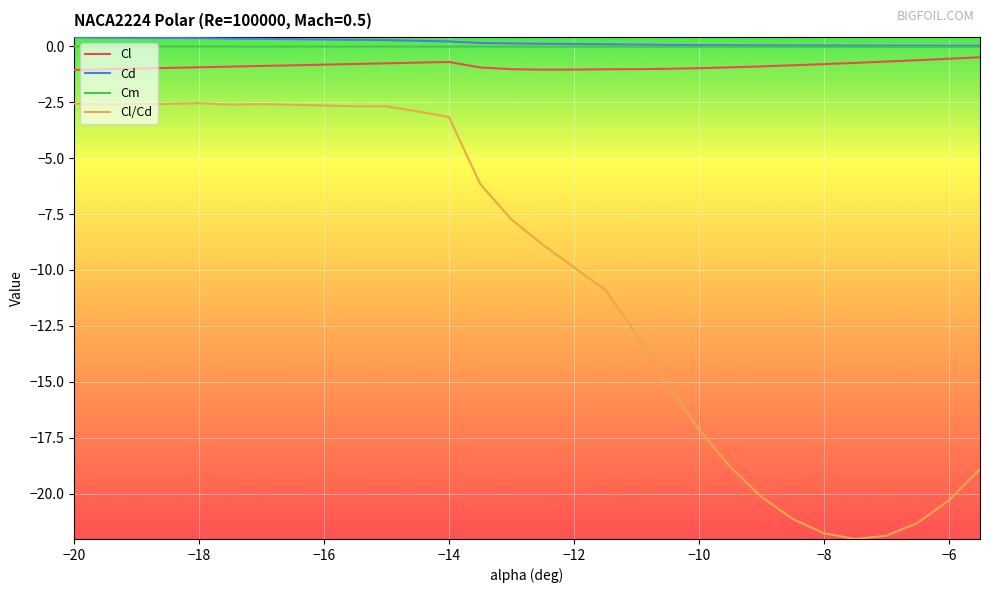

True or false: Cl/Cd and Cd intersect in this chart.

False